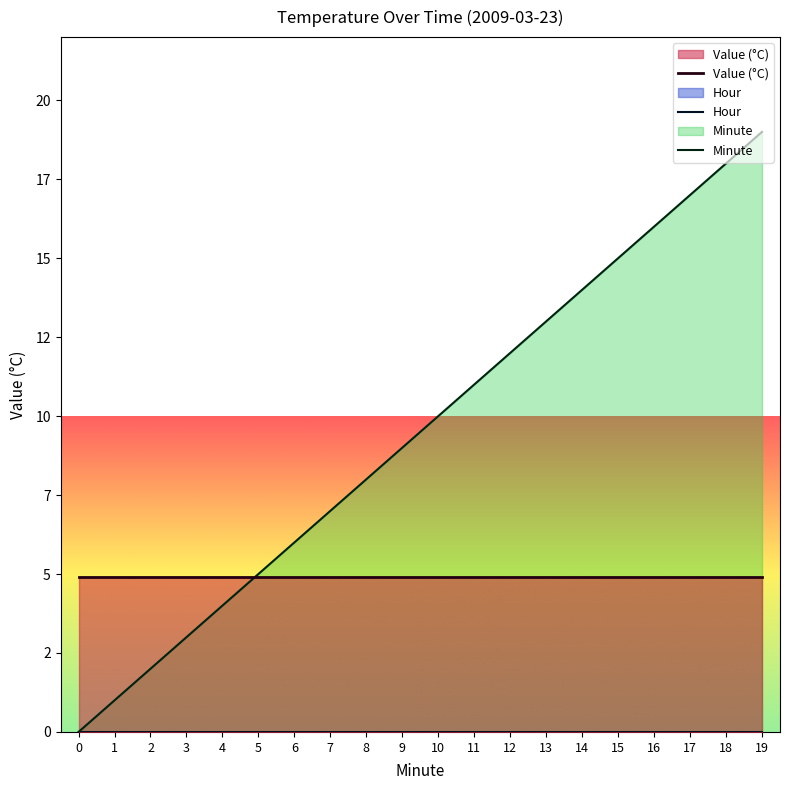

The value of Value (°C) at 8 is 4.9. True or false?

True